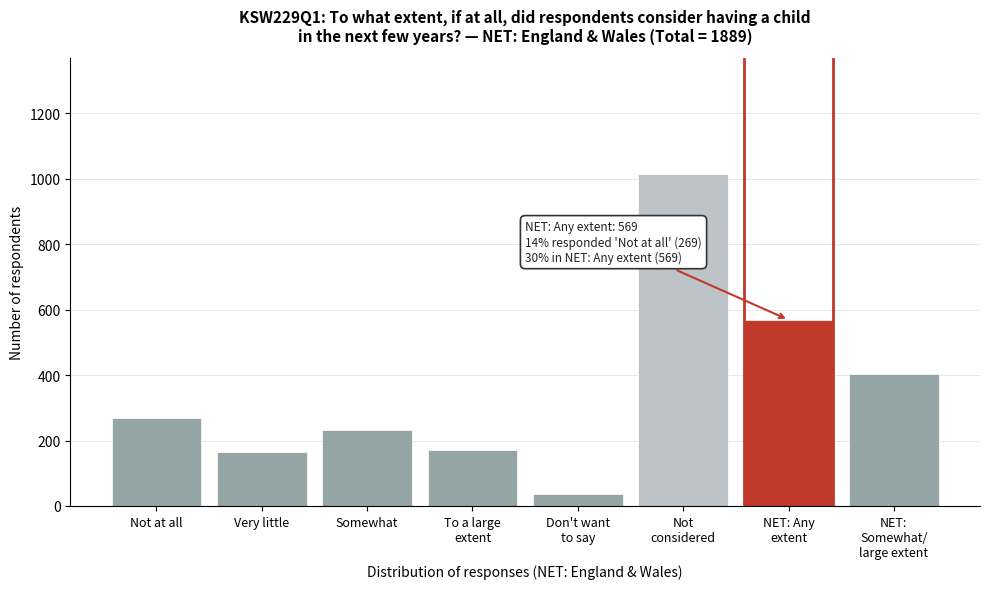

Reading left to right, what are all the values shown in this chart?

269	165	231	172	36	1015	569	404